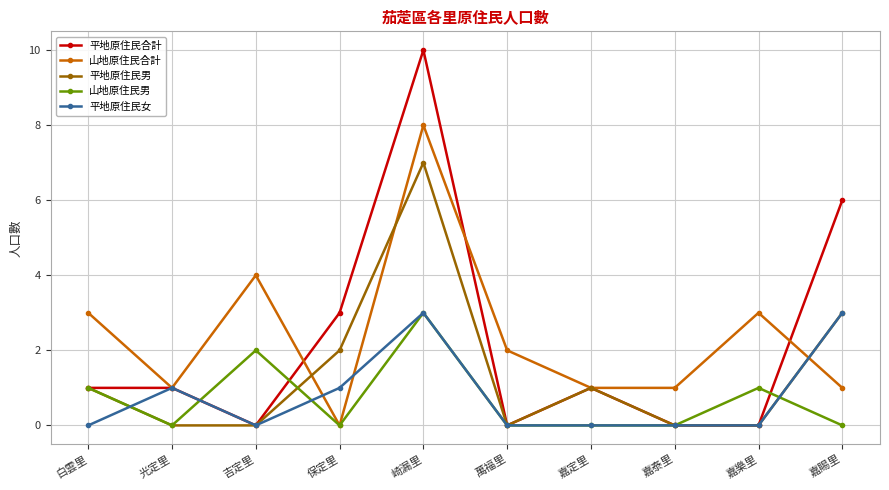

Where do 平地原住民男 and 山地原住民合計 first cross each other?

吉定里 and 保定里